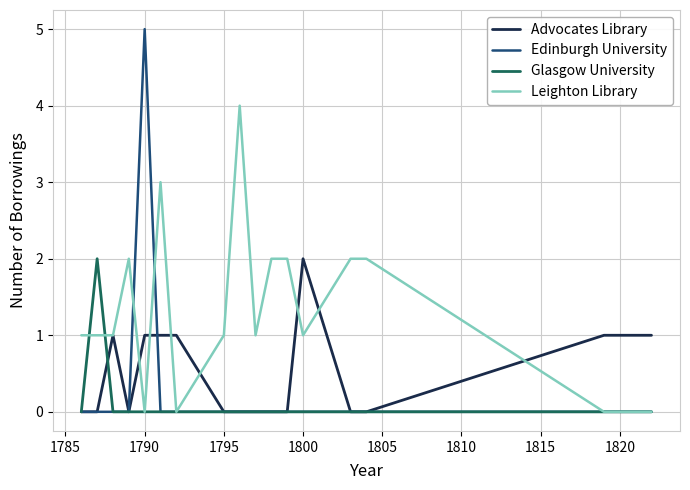

Which series has the largest total across all categories?

Leighton Library